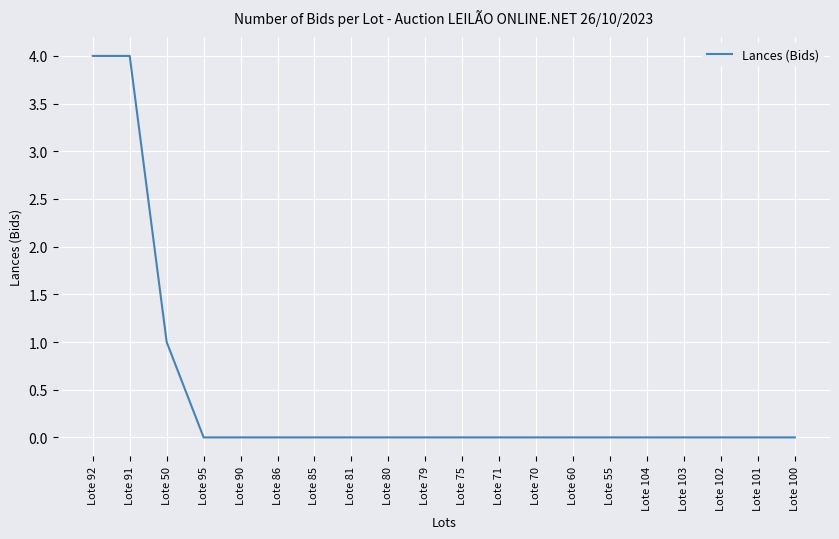

What is the greatest value displayed?

4